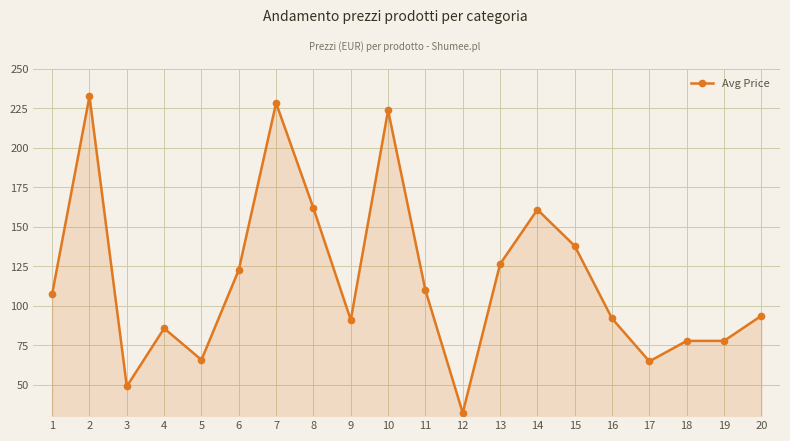

Which category has the highest value across all series?

2